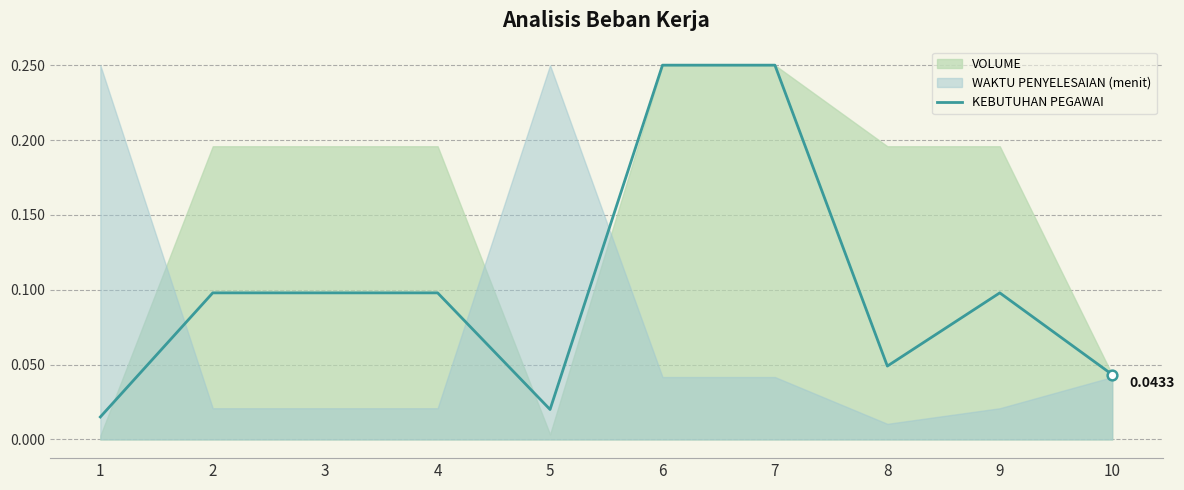

Between 6 and 7, which is larger?

6